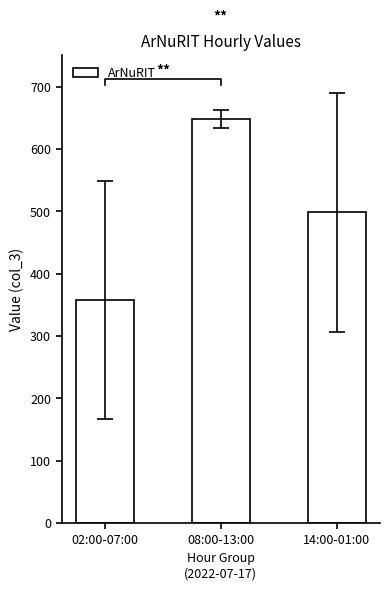

At which category does the chart reach its minimum across all series?

02:00-07:00